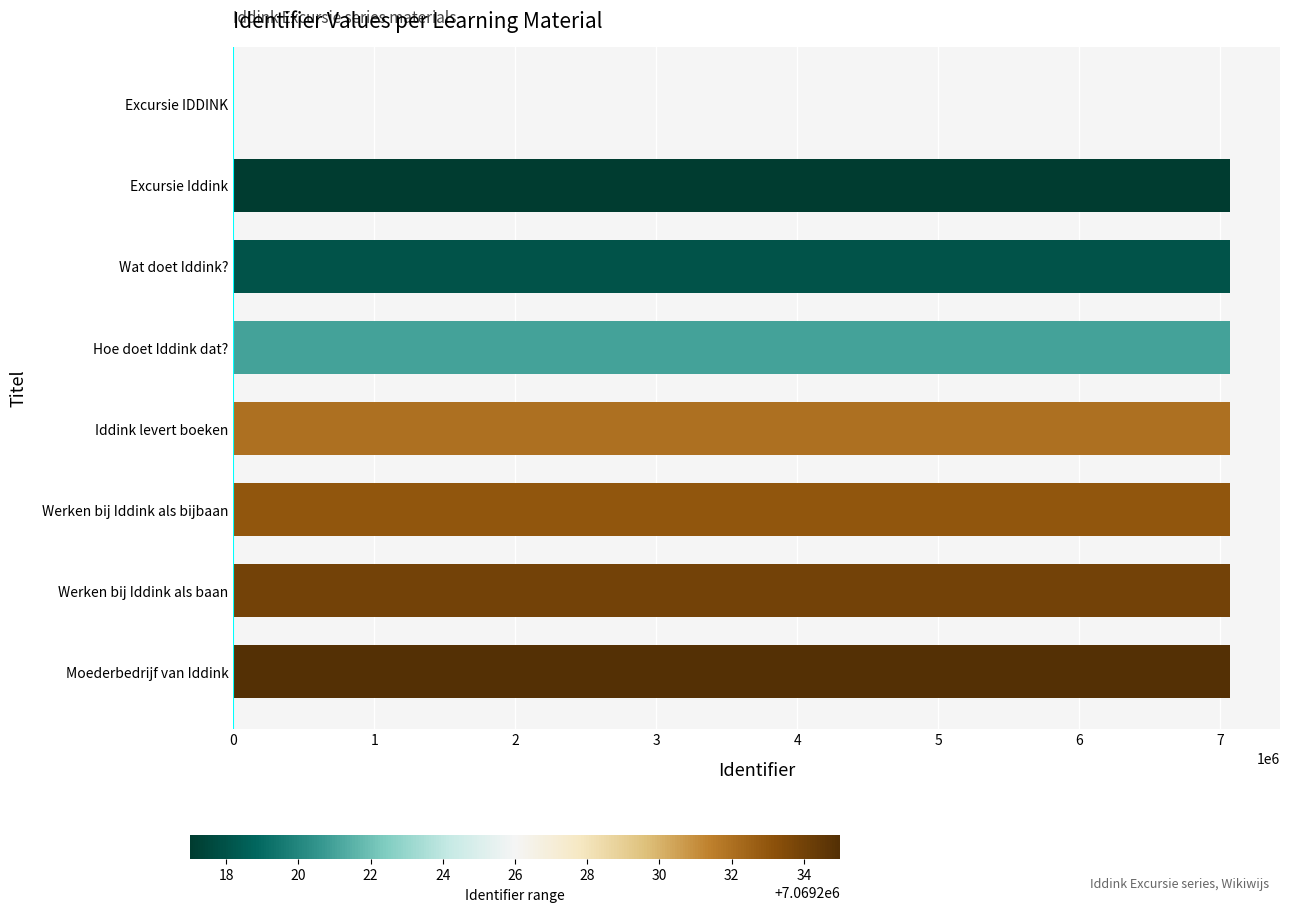

Is it true that the value at Moederbedrijf van Iddink is 11788490?

False